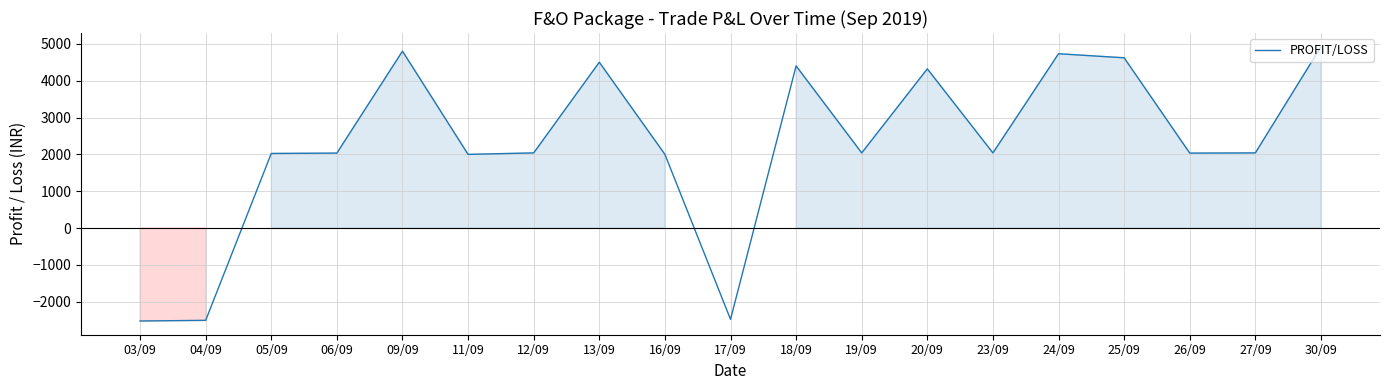

What is the change in value from 13/09 to 19/09?

-2460.0